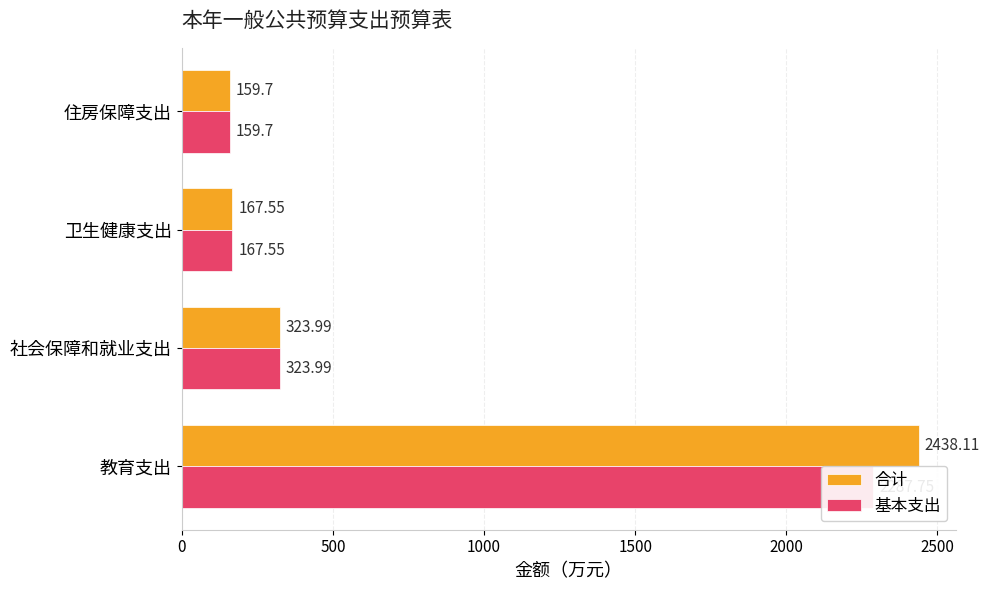

Between 卫生健康支出 and 住房保障支出, which series saw the biggest shift?

合计